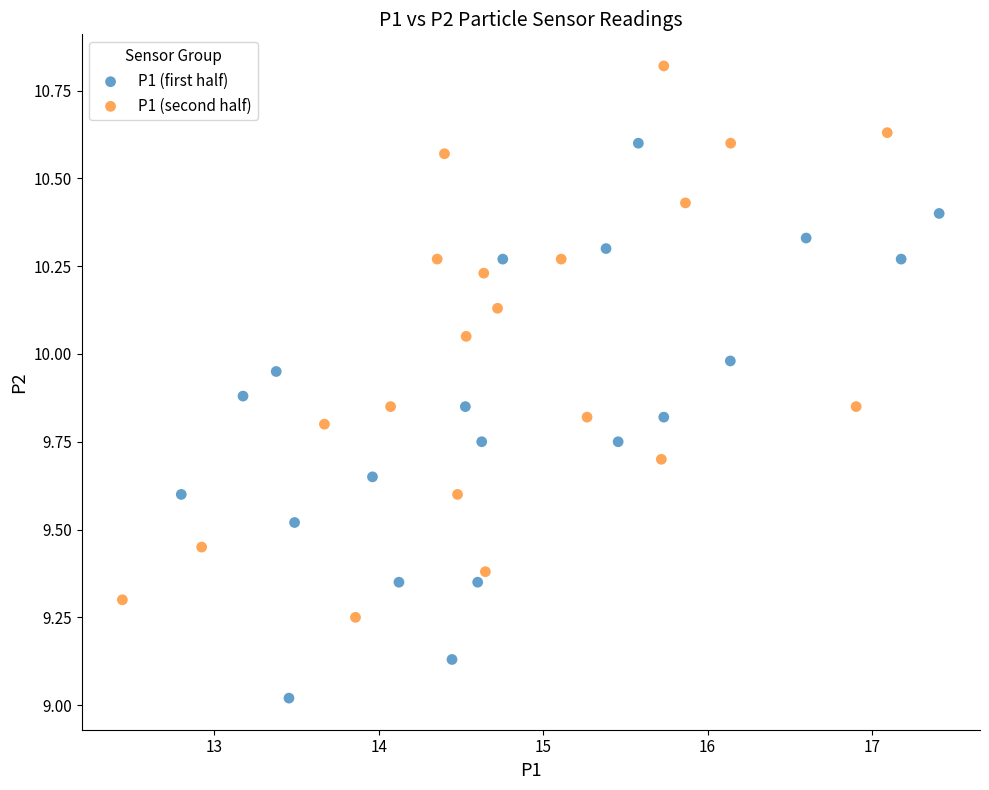

Which series contains the lowest Y value?

P1 (first half)